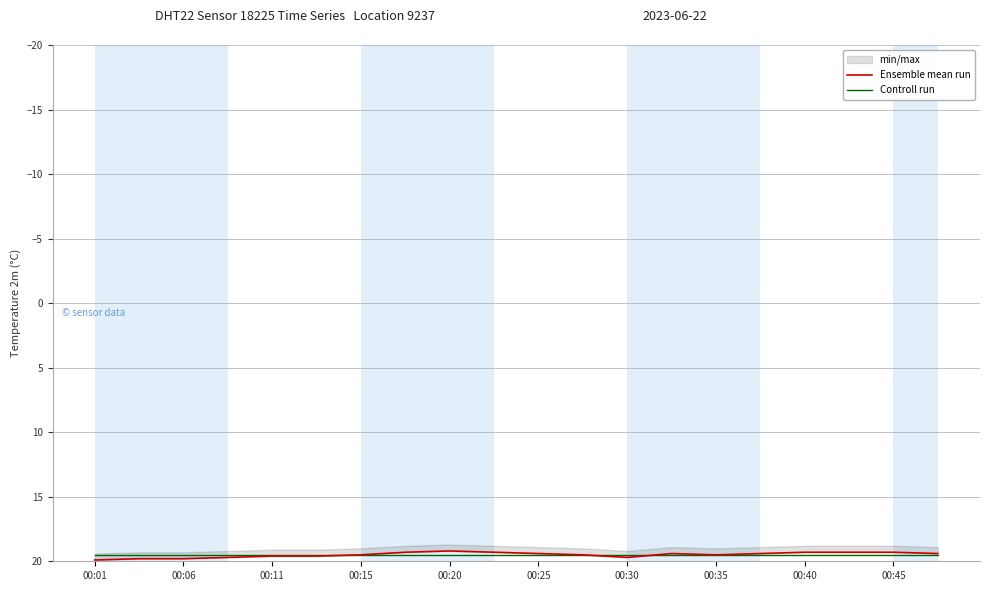

Rank the series by their average value, from highest to lowest.

Ensemble mean run, Controll run